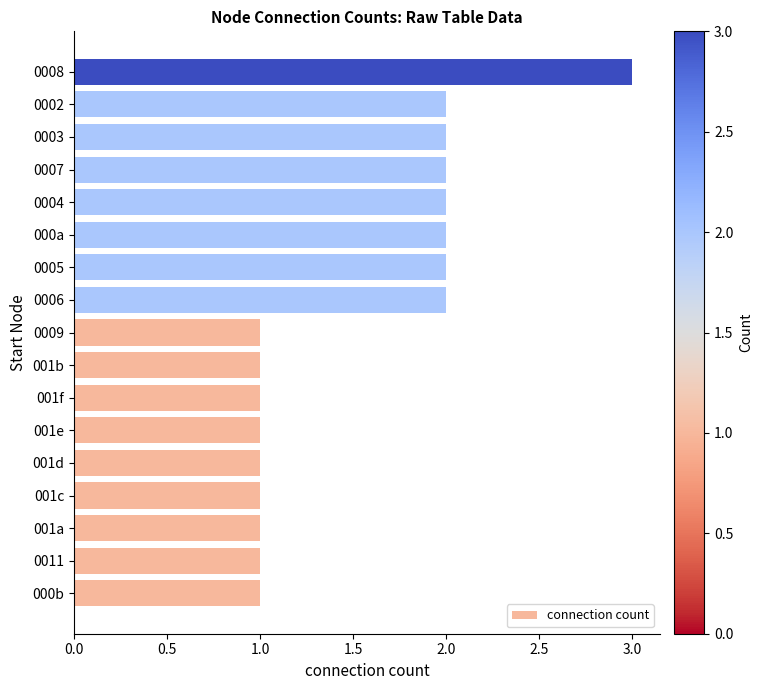

What is the maximum value shown in the chart?

3